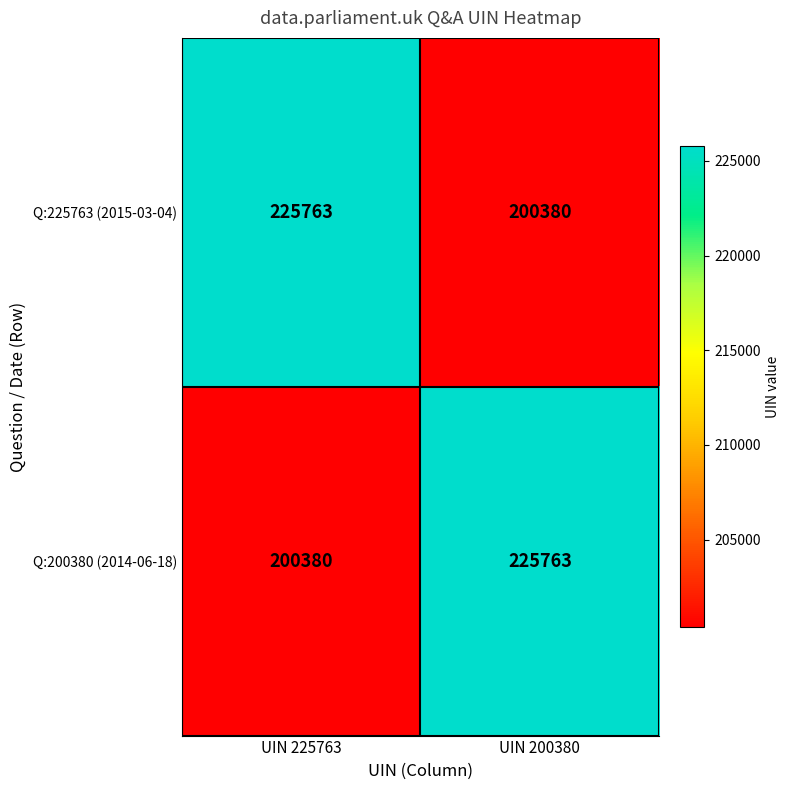

How many series are shown in this chart?

2